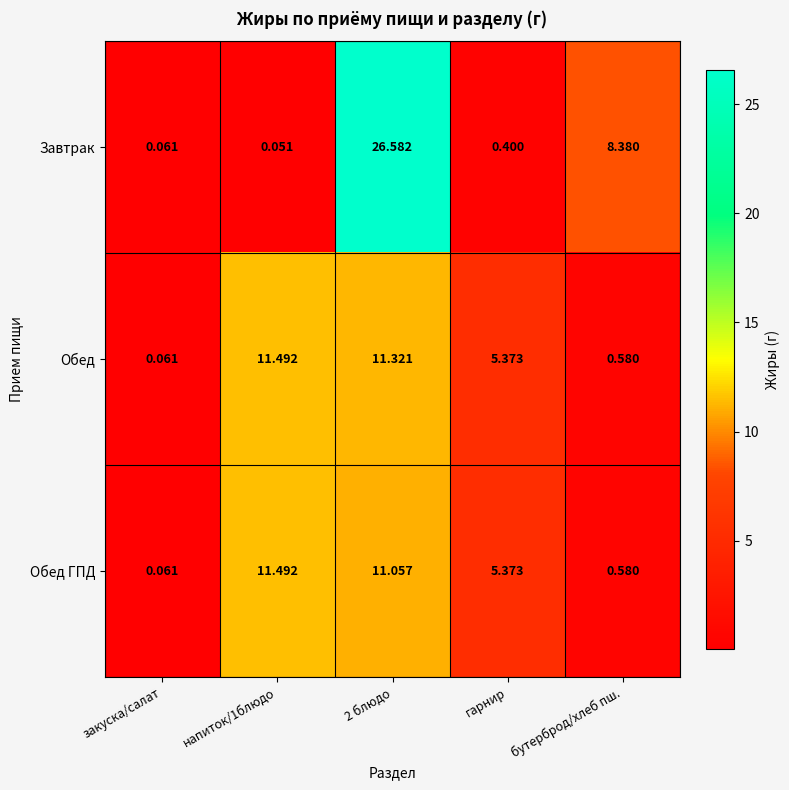

Rank the series at 2 блюдо from highest to lowest value.

Завтрак, Обед, Обед ГПД